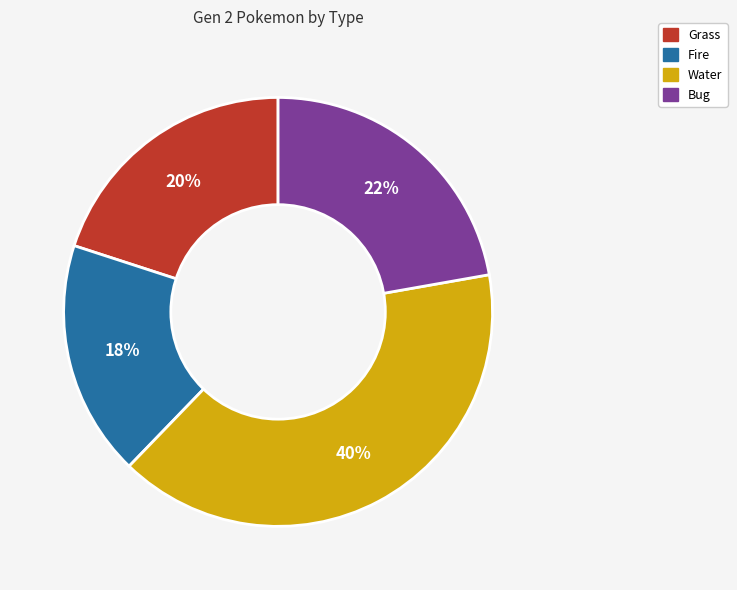

Is it true that Bug is 22% of the pie?

True